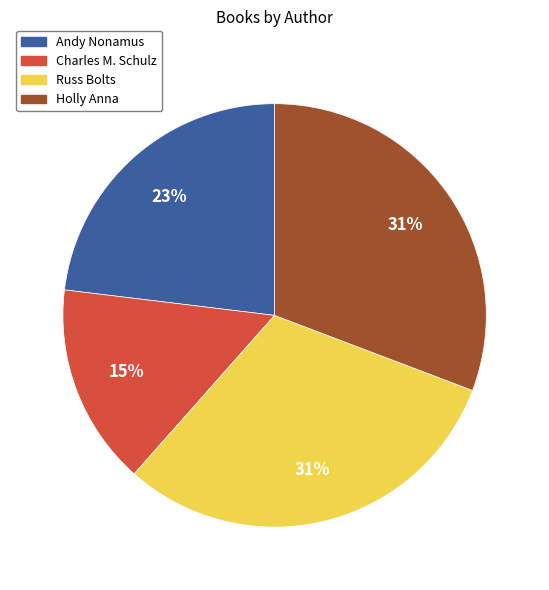

Is there a majority slice in this chart?

No